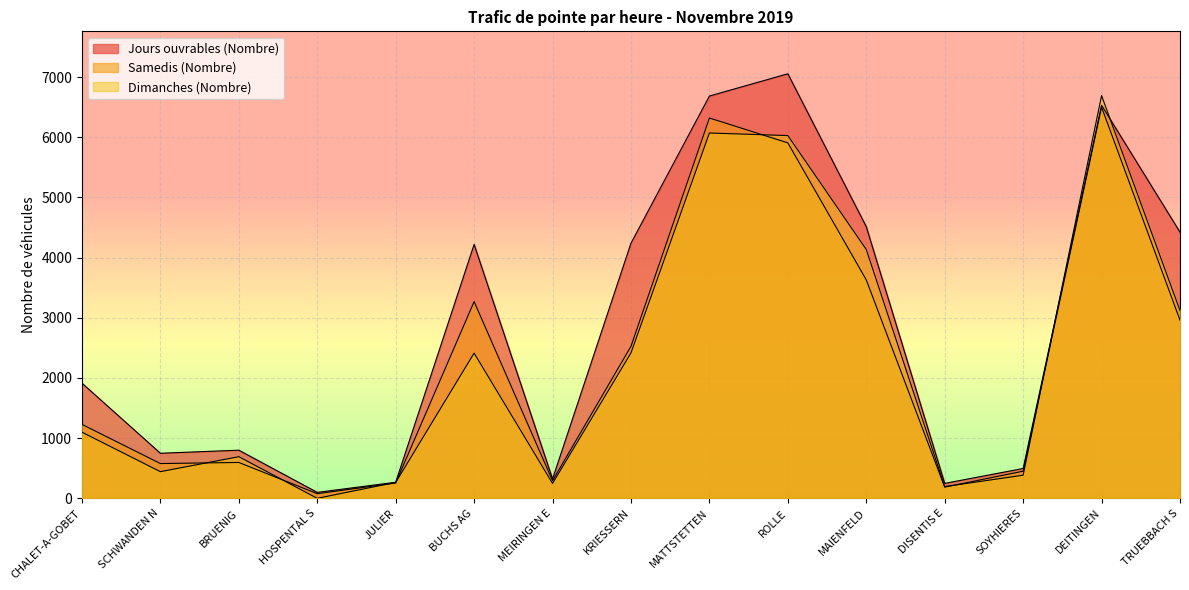

At which category is the sum across all series the highest?

DEITINGEN